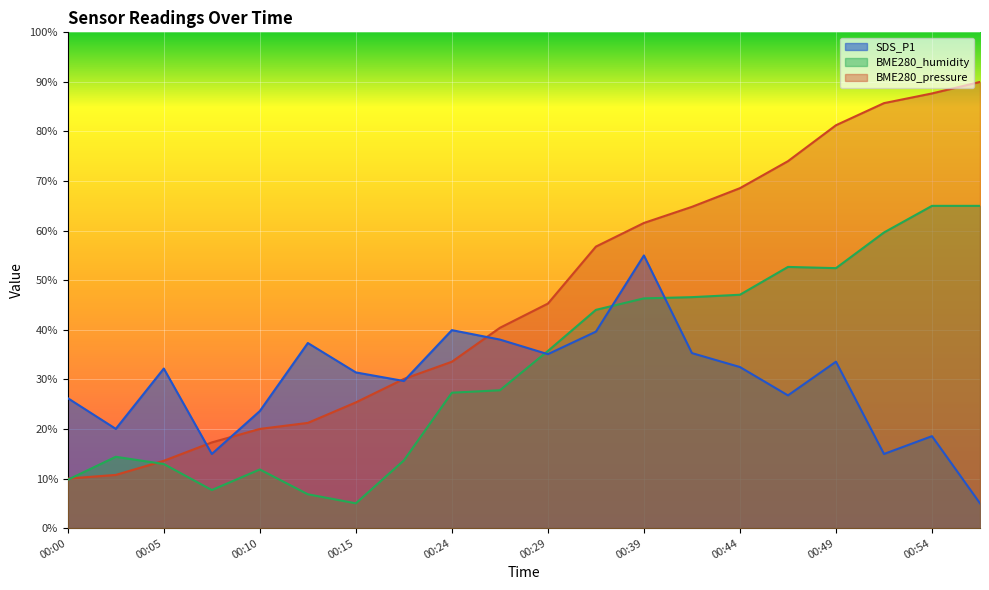

What value does the BME280_pressure series have at 00:36?

56.8